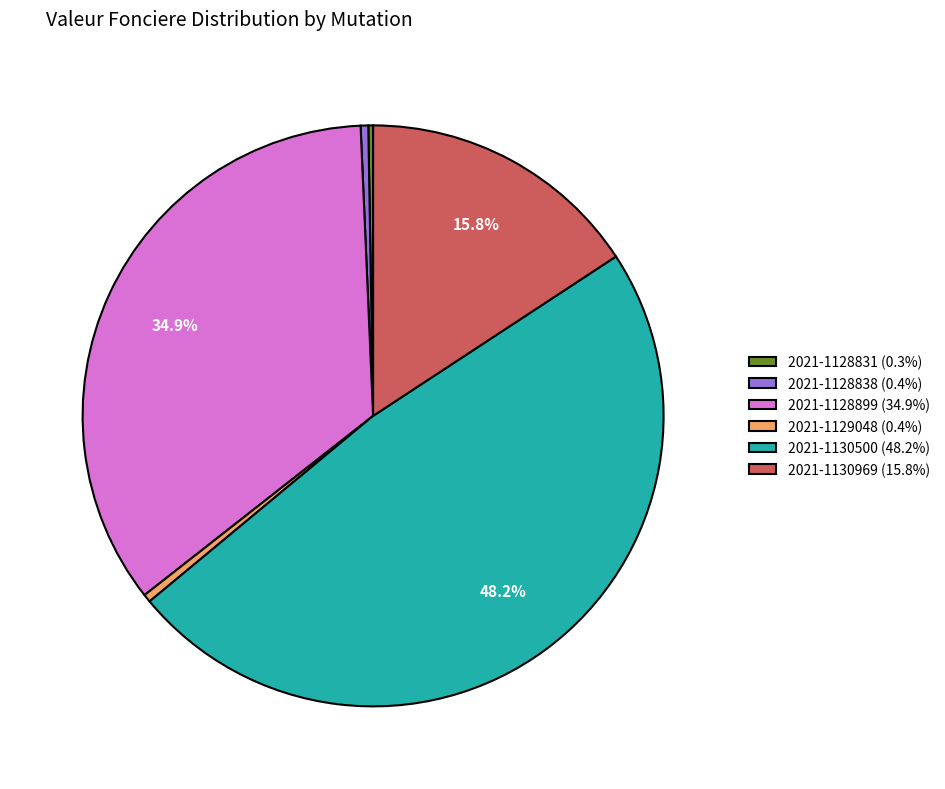

Is there a majority slice in this chart?

No